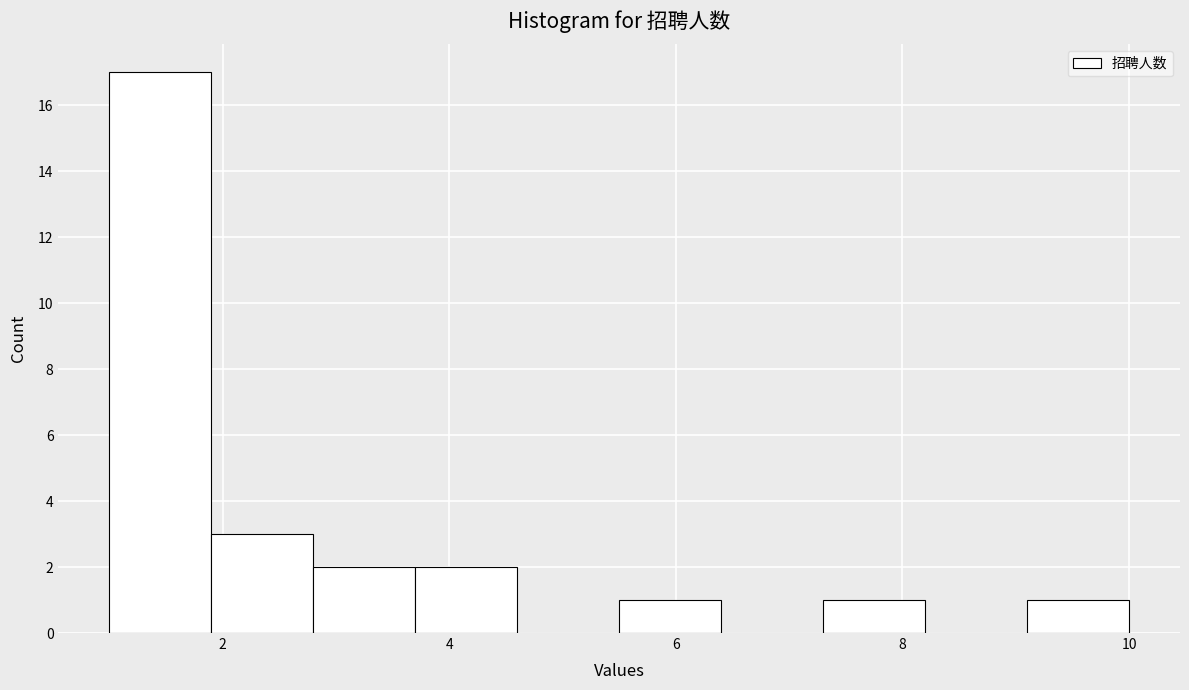

Over which range of the x-axis is the bar tallest?

1.0 to 1.9